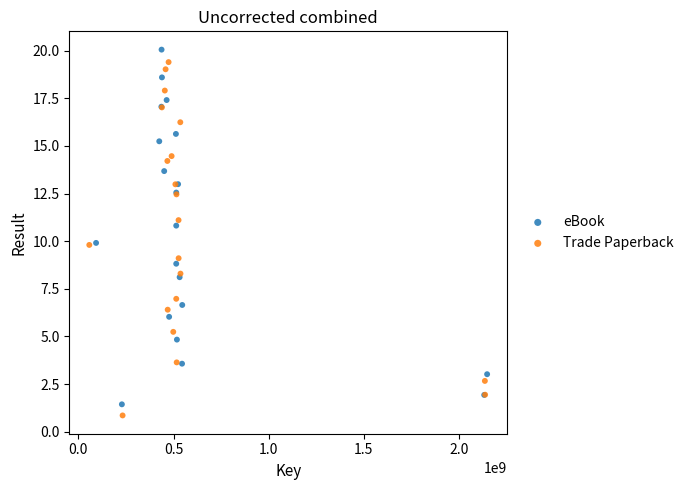

Which series has the widest spread of Y values?

eBook